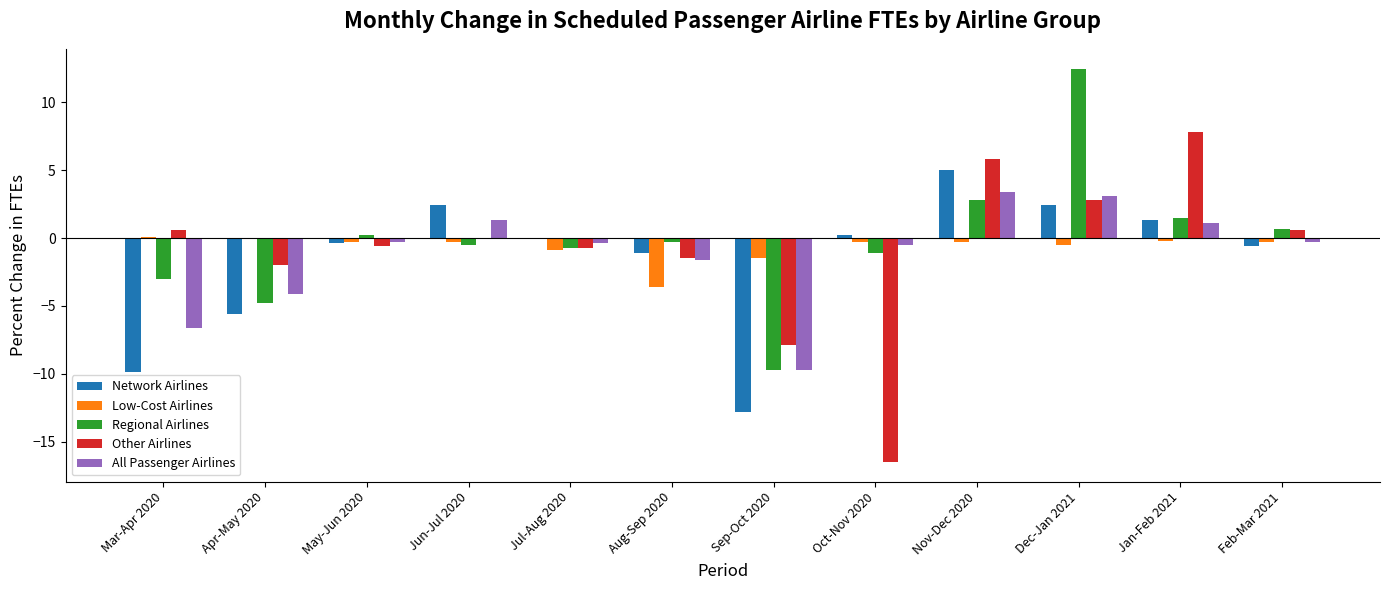

Read the Network Airlines value at Apr-May 2020.

-5.6